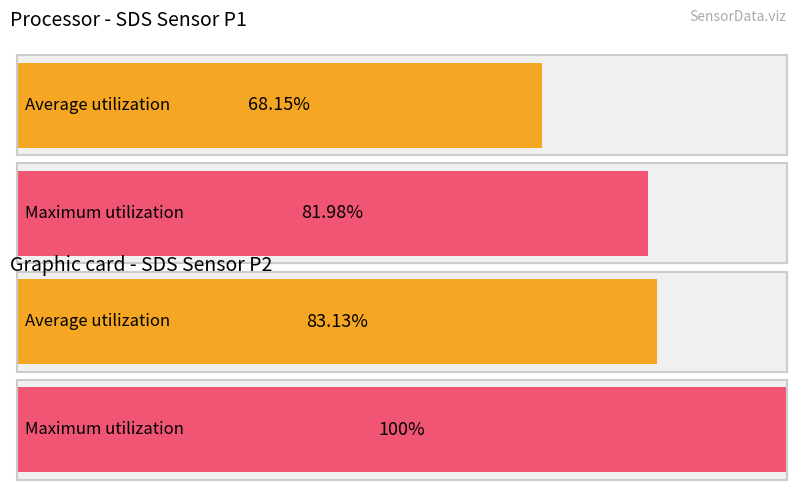

What are all the series names shown in the legend?

Average utilization, Maximum utilization